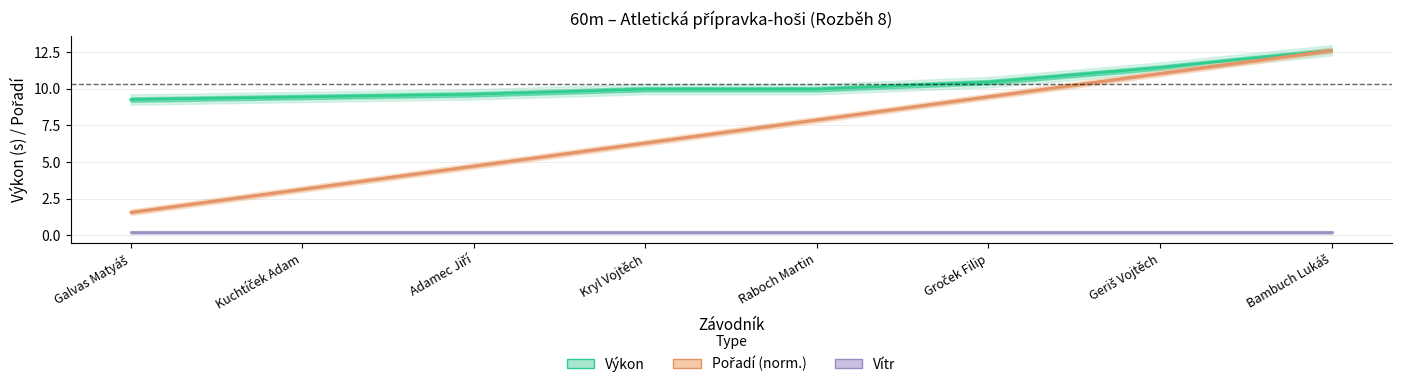

Which label corresponds to the smallest value in the chart?

Galvas Matyáš